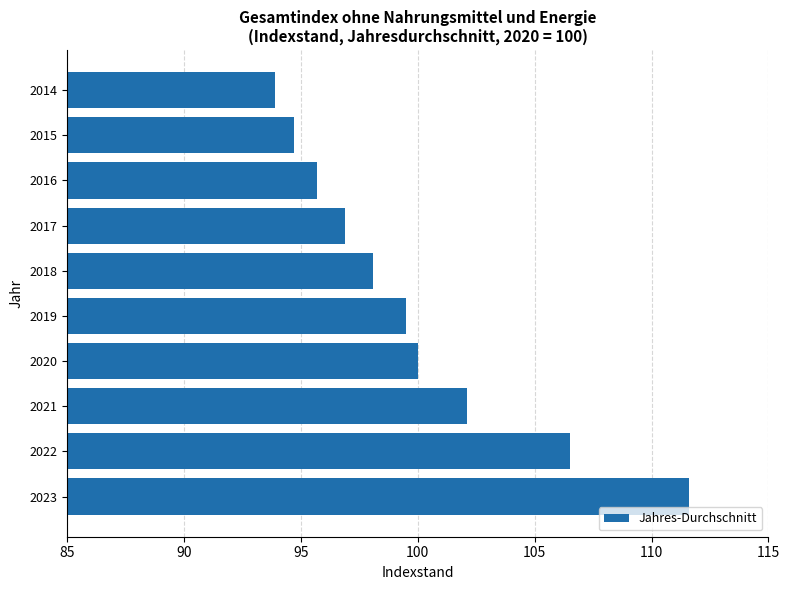

Count the number of categories in the chart.

10